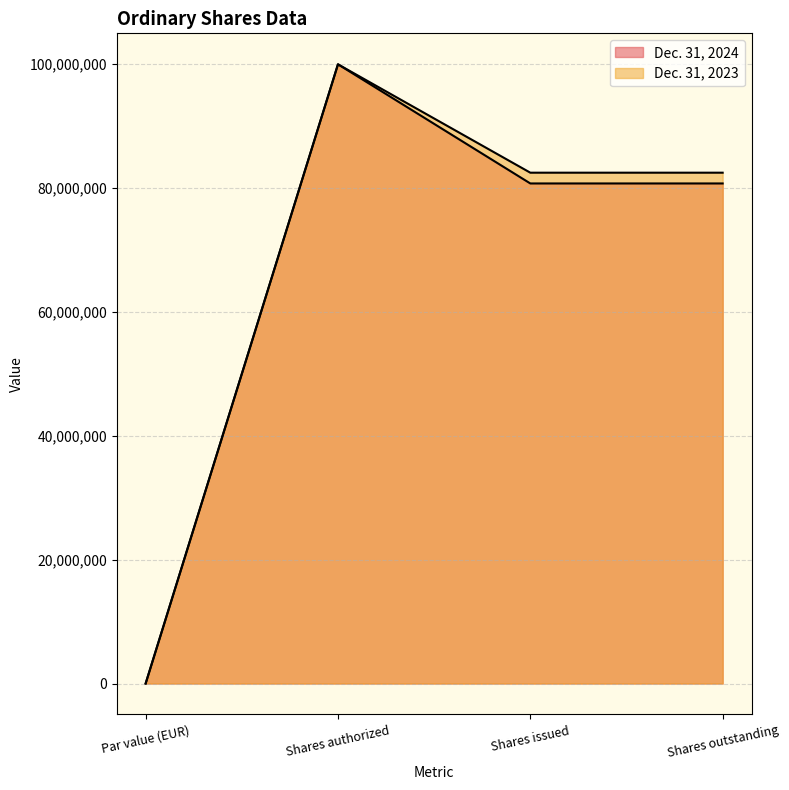

List the series in order of their overall mean, highest first.

Dec. 31, 2023, Dec. 31, 2024